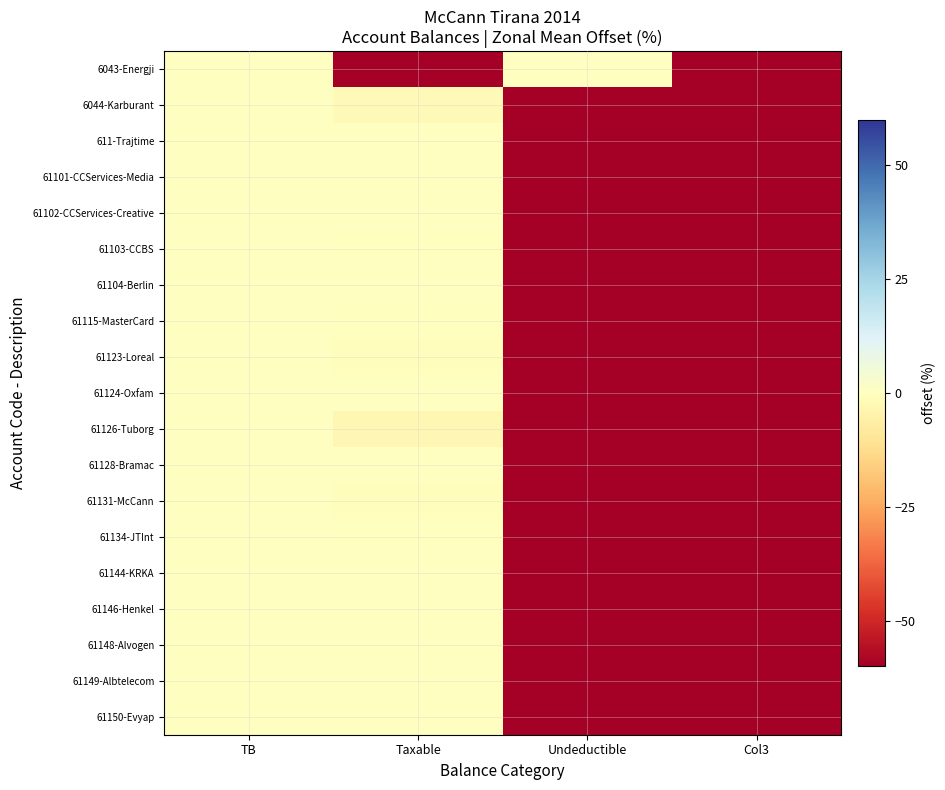

Reading left to right, list all the values displayed in this chart.

6043-Energji: TB=0.0	Taxable=-60.0	Undeductible=0.0	Col3=-60.0
6044-Karburant: TB=0.0	Taxable=-2.2	Undeductible=-60.0	Col3=-60.0
611-Trajtime: TB=0.0	Taxable=0.0	Undeductible=-60.0	Col3=-60.0
61101-CCServices-Media: TB=0.0	Taxable=0.0	Undeductible=-60.0	Col3=-60.0
61102-CCServices-Creative: TB=0.0	Taxable=0.0	Undeductible=-60.0	Col3=-60.0
61103-CCBS: TB=0.0	Taxable=-0.1	Undeductible=-60.0	Col3=-60.0
61104-Berlin: TB=0.0	Taxable=0.0	Undeductible=-60.0	Col3=-60.0
61115-MasterCard: TB=0.0	Taxable=-0.0	Undeductible=-60.0	Col3=-60.0
61123-Loreal: TB=0.0	Taxable=-0.9	Undeductible=-60.0	Col3=-60.0
61124-Oxfam: TB=0.0	Taxable=0.0	Undeductible=-60.0	Col3=-60.0
61126-Tuborg: TB=0.0	Taxable=-3.1	Undeductible=-60.0	Col3=-60.0
61128-Bramac: TB=0.0	Taxable=0.0	Undeductible=-60.0	Col3=-60.0
61131-McCann: TB=0.0	Taxable=-0.8	Undeductible=-60.0	Col3=-60.0
61134-JTInt: TB=0.0	Taxable=-0.3	Undeductible=-60.0	Col3=-60.0
61144-KRKA: TB=0.0	Taxable=0.0	Undeductible=-60.0	Col3=-60.0
61146-Henkel: TB=0.0	Taxable=0.0	Undeductible=-60.0	Col3=-60.0
61148-Alvogen: TB=0.0	Taxable=0.0	Undeductible=-60.0	Col3=-60.0
61149-Albtelecom: TB=0.0	Taxable=0.0	Undeductible=-60.0	Col3=-60.0
61150-Evyap: TB=0.0	Taxable=0.0	Undeductible=-60.0	Col3=-60.0